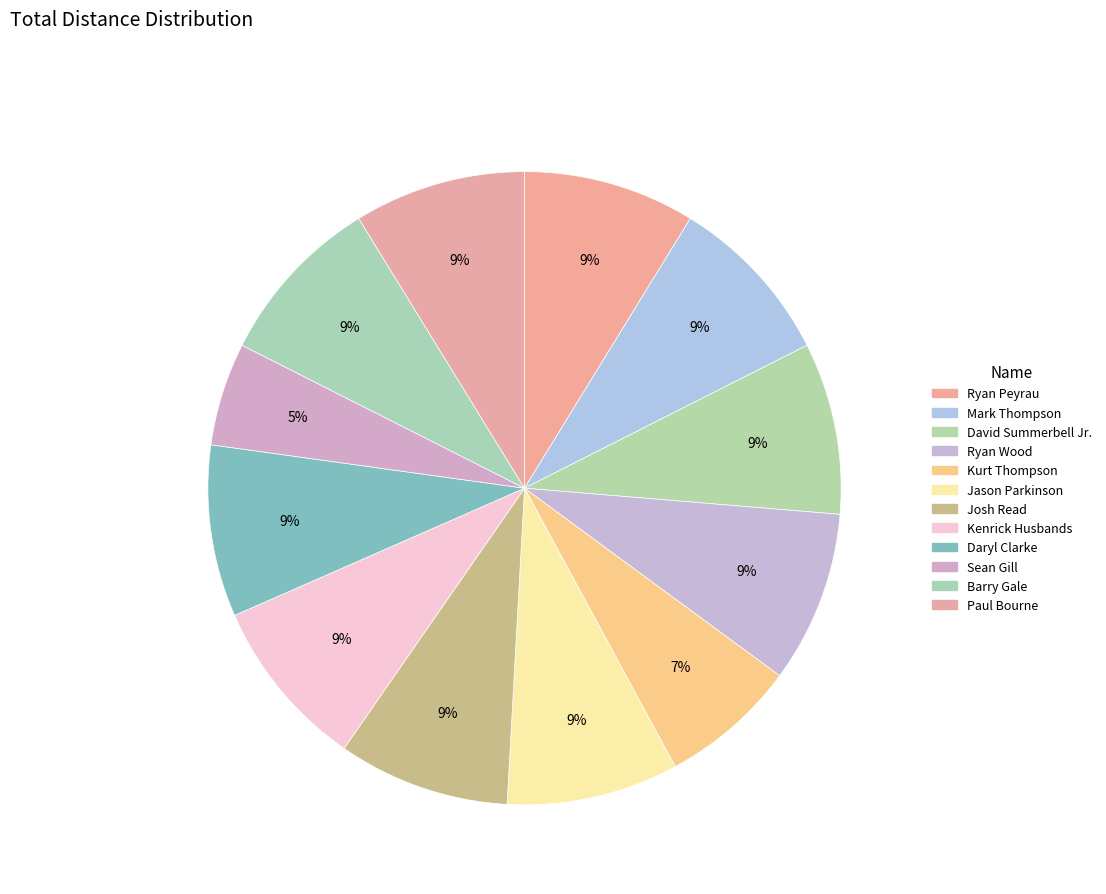

The Mark Thompson slice represents 2% of the pie. True or false?

False